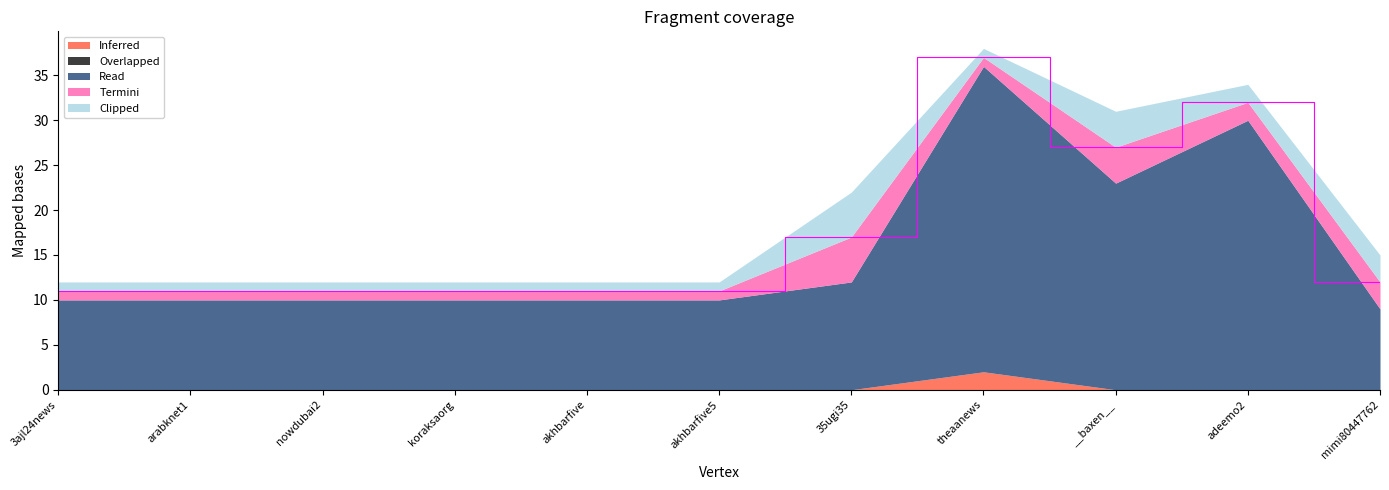

What is the label of the 5th point from the right?

35ugi35